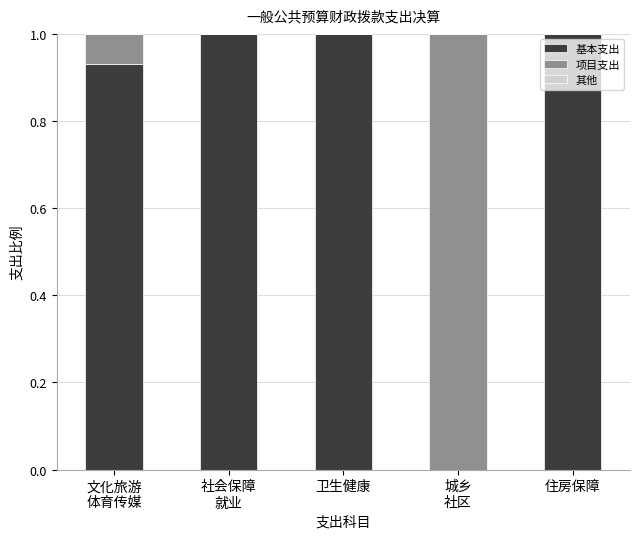

What is the highest value of the 基本支出 series?

1.0